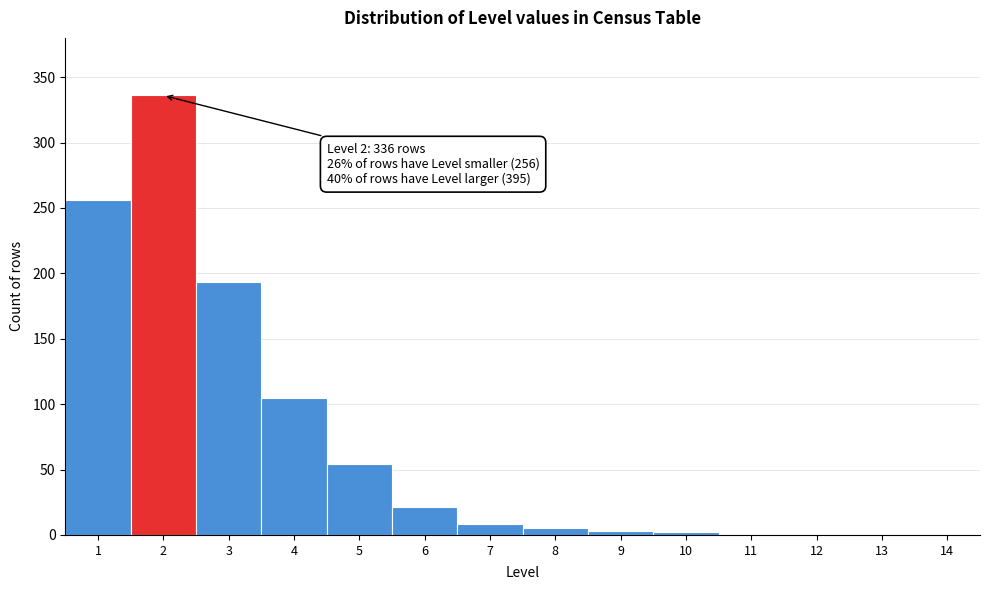

Over which range of the x-axis is the bar tallest?

1.5 to 2.5